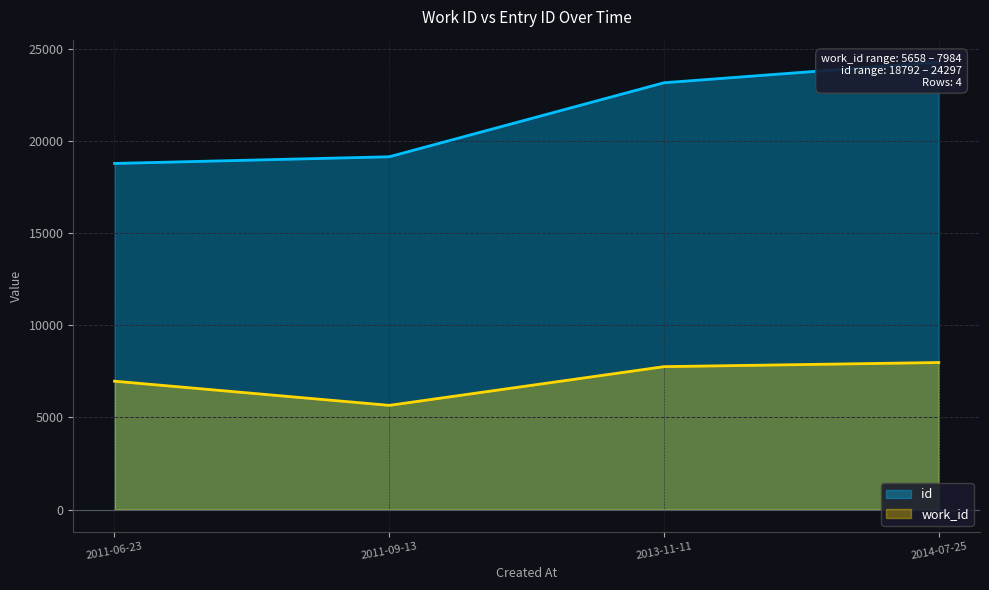

Reading right to left, what are all the values shown in this chart?

work_id: 7984	7760	5658	6971
id: 24297	23173	19154	18792